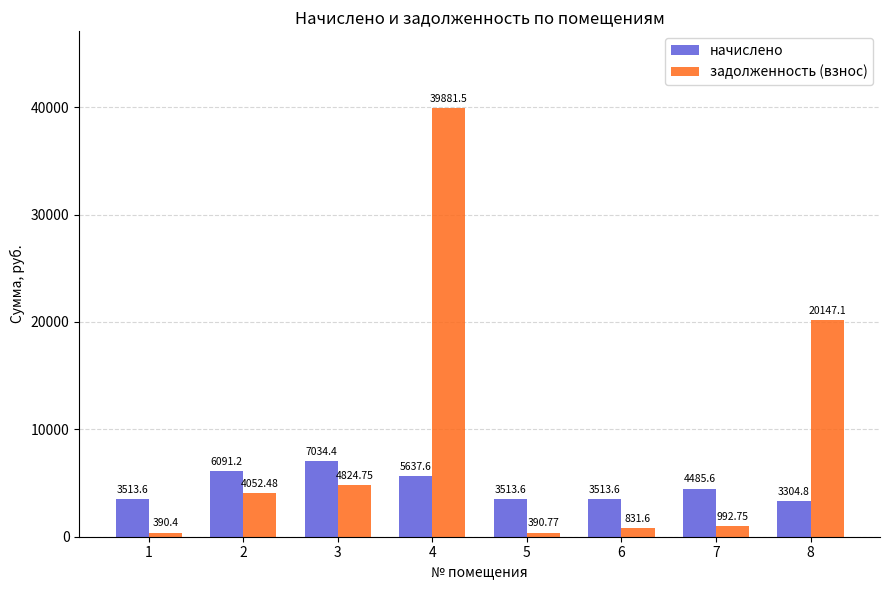

At how many categories does at least one series exceed 14142?

2